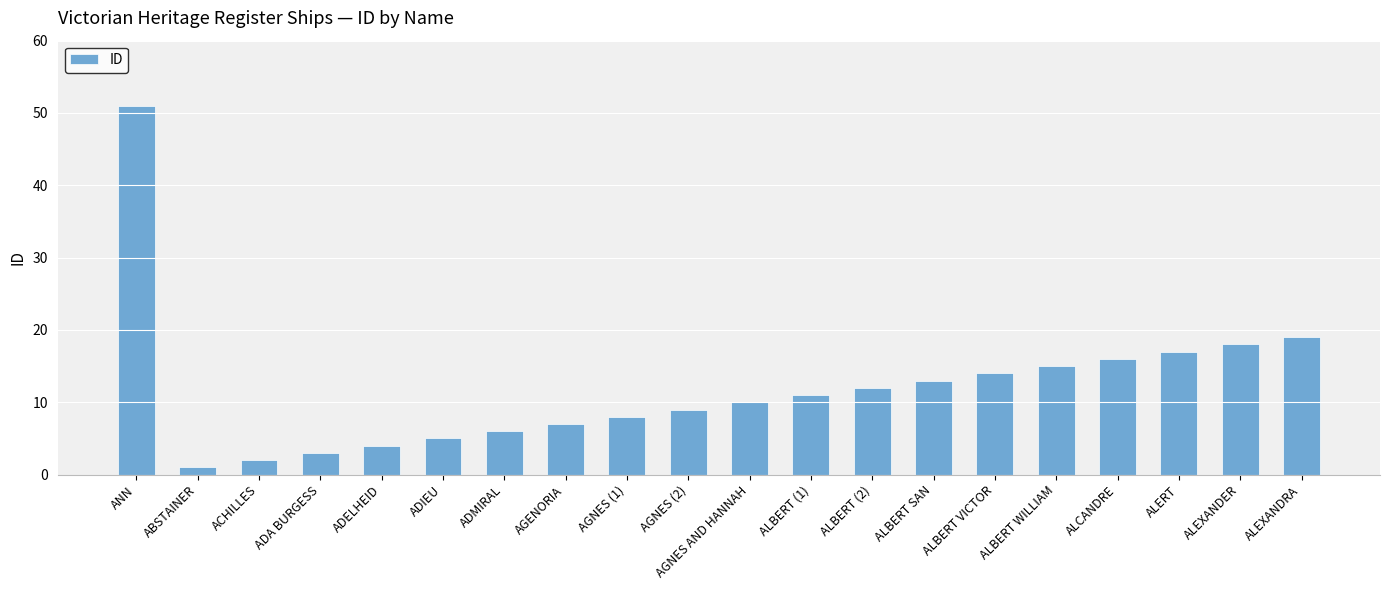

Reading left to right, what are all the values shown in this chart?

51	1	2	3	4	5	6	7	8	9	10	11	12	13	14	15	16	17	18	19